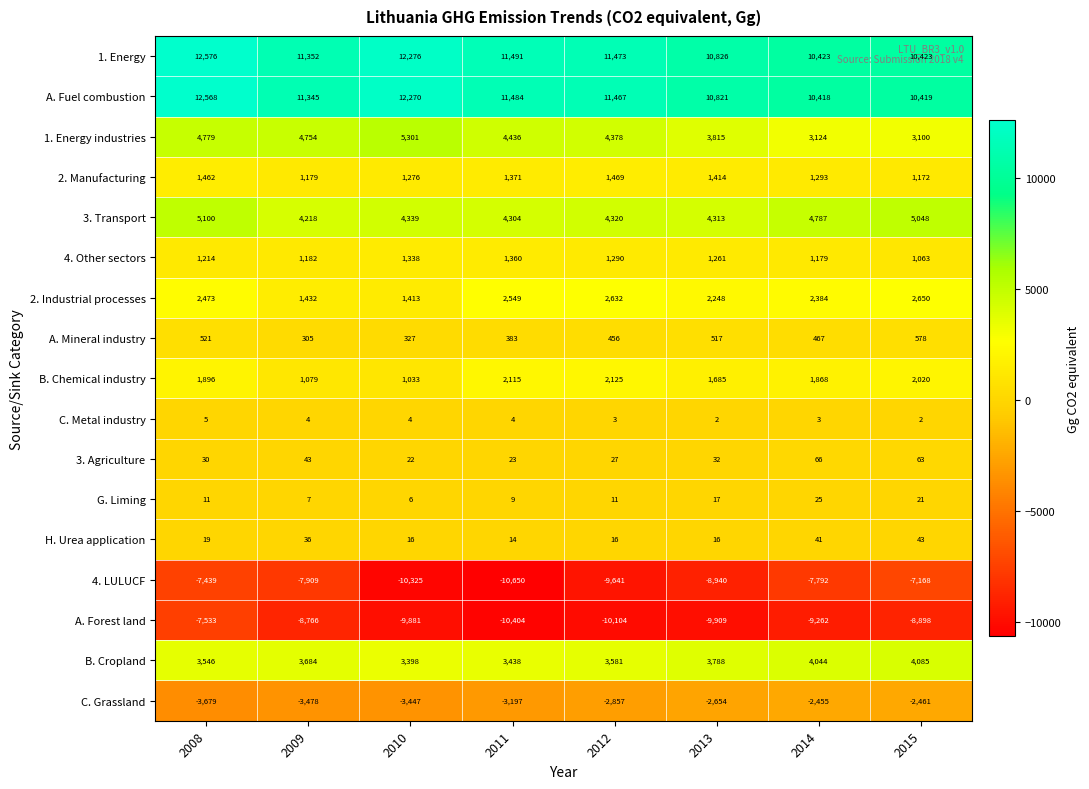

At 2010, list the series in order from smallest to largest.

4. LULUCF, A. Forest land, C. Grassland, C. Metal industry, G. Liming, H. Urea application, 3. Agriculture, A. Mineral industry, B. Chemical industry, 2. Manufacturing, 4. Other sectors, 2. Industrial processes, B. Cropland, 3. Transport, 1. Energy industries, A. Fuel combustion, 1. Energy